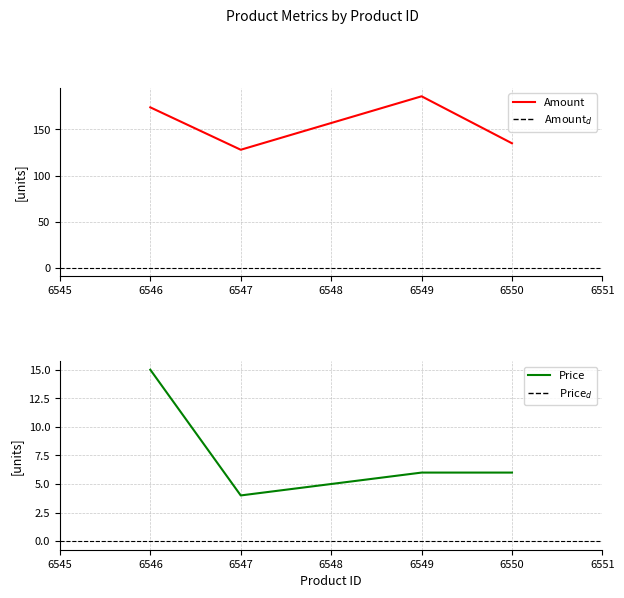

Does the chart display data point markers on the line(s)?

No